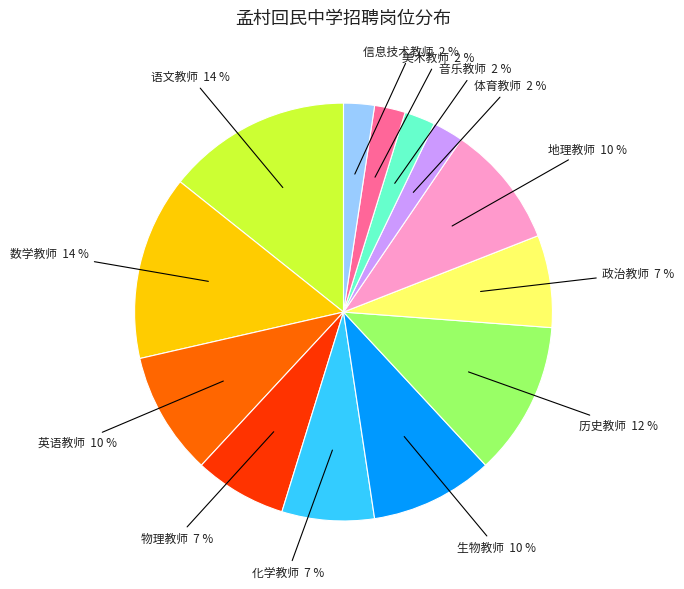

Is there any slice that represents more than half of the pie?

No